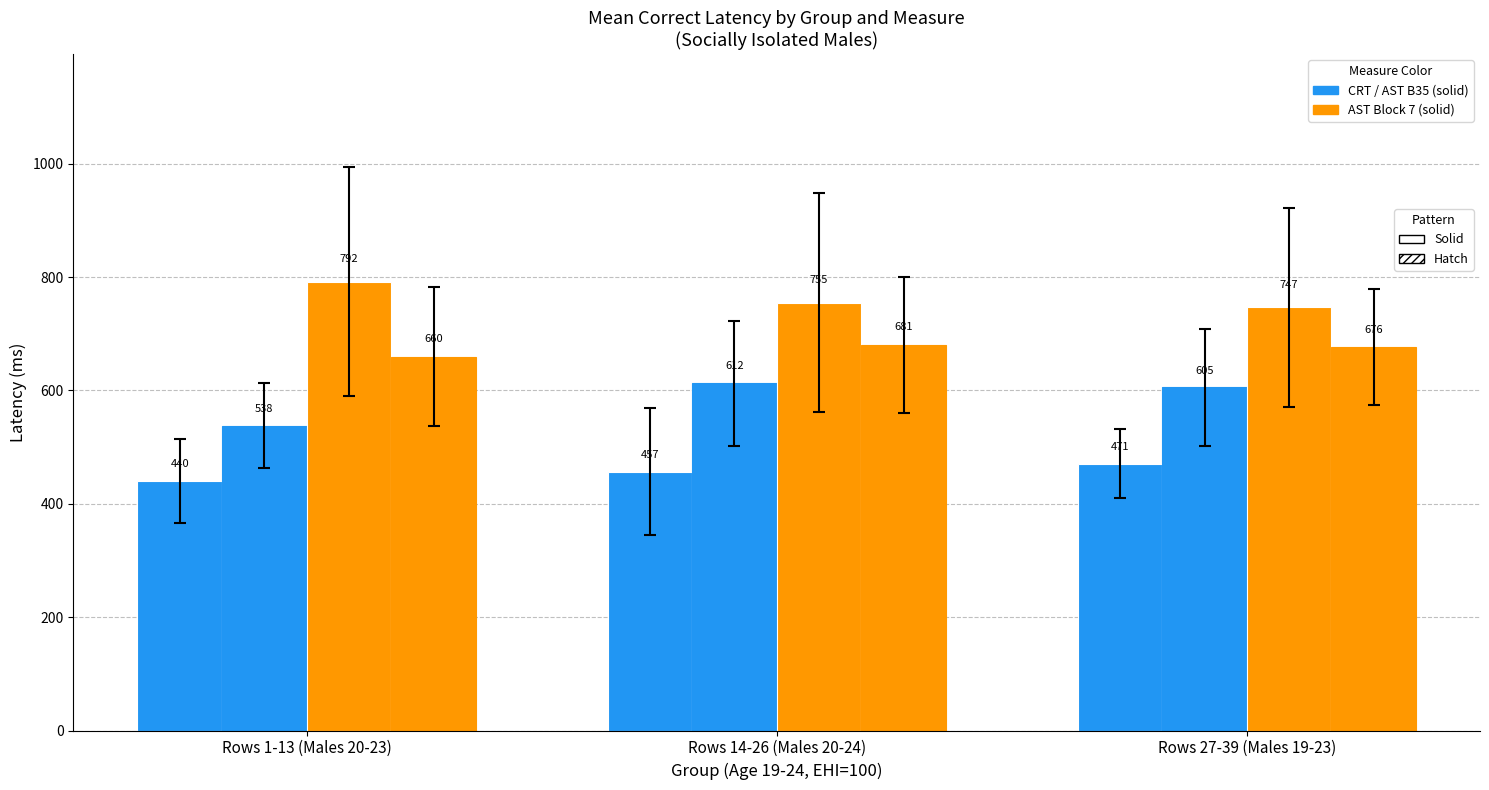

Are the bars grouped side by side (vs. stacked)?

Yes